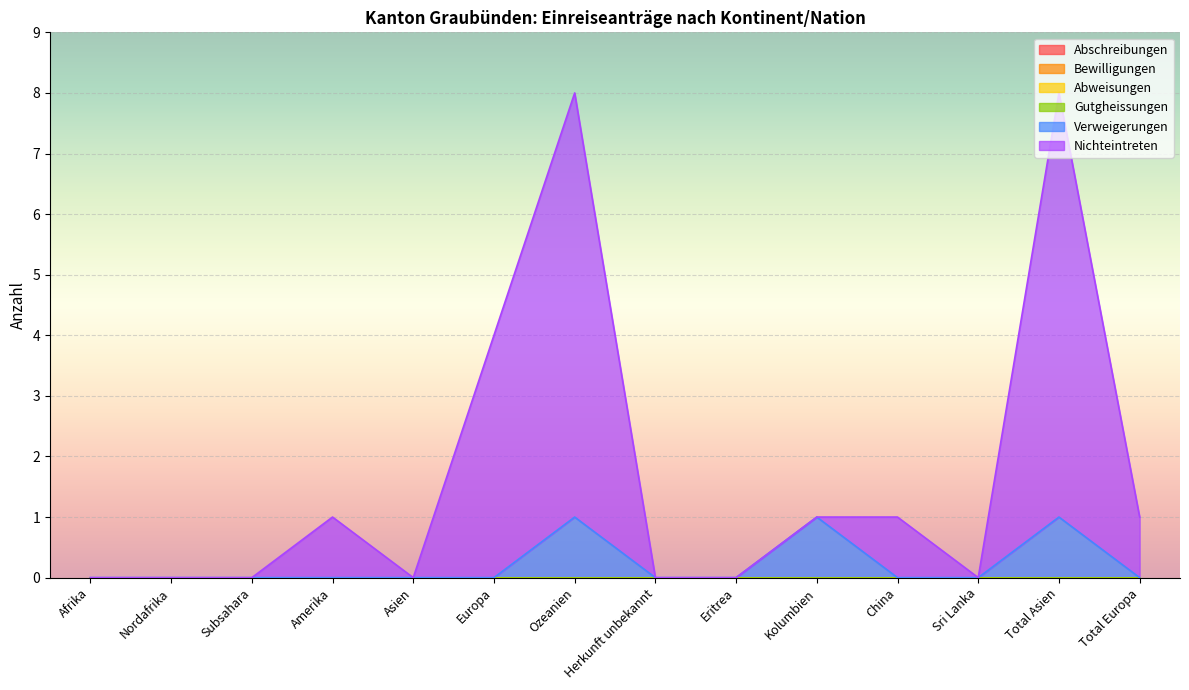

True or false: Gutgheissungen and Verweigerungen cross at least once.

False